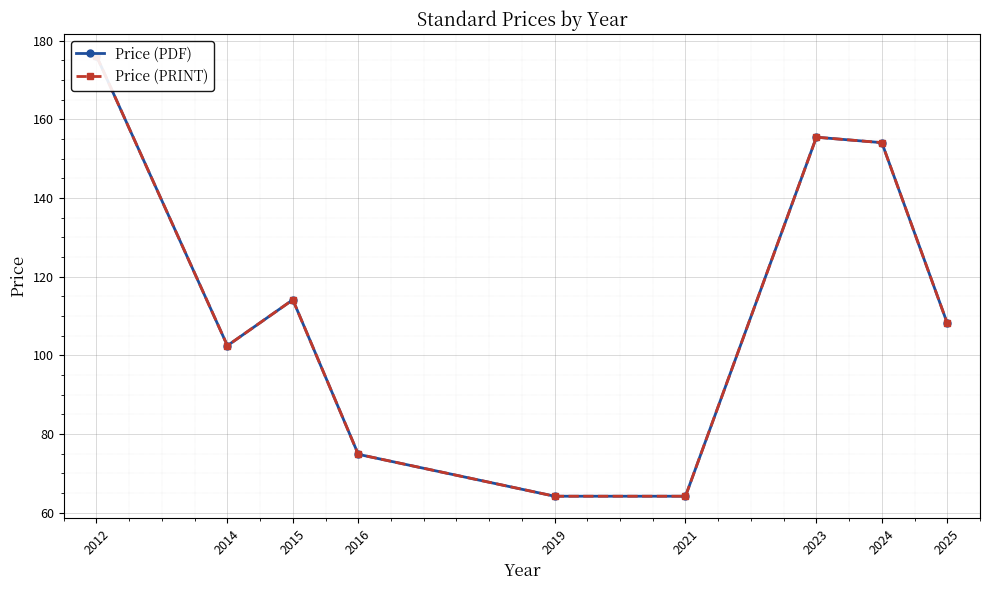

What is the sum of the Price (PRINT) values at 2015 and 2019?

178.3